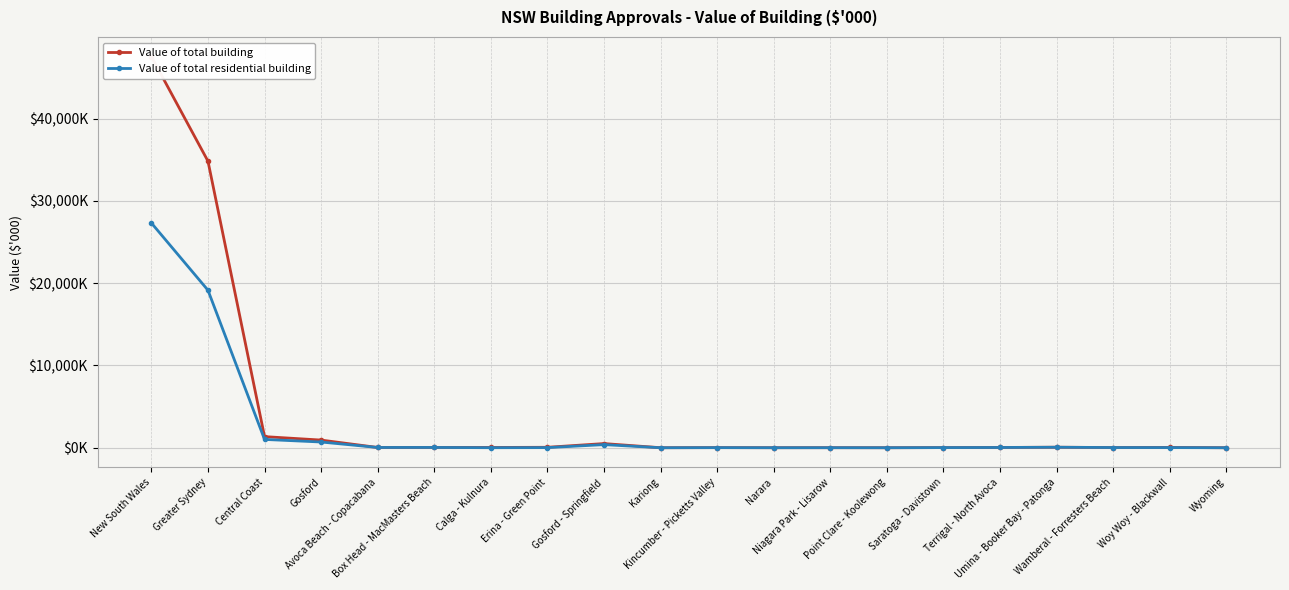

How many distinct data groups are displayed?

2